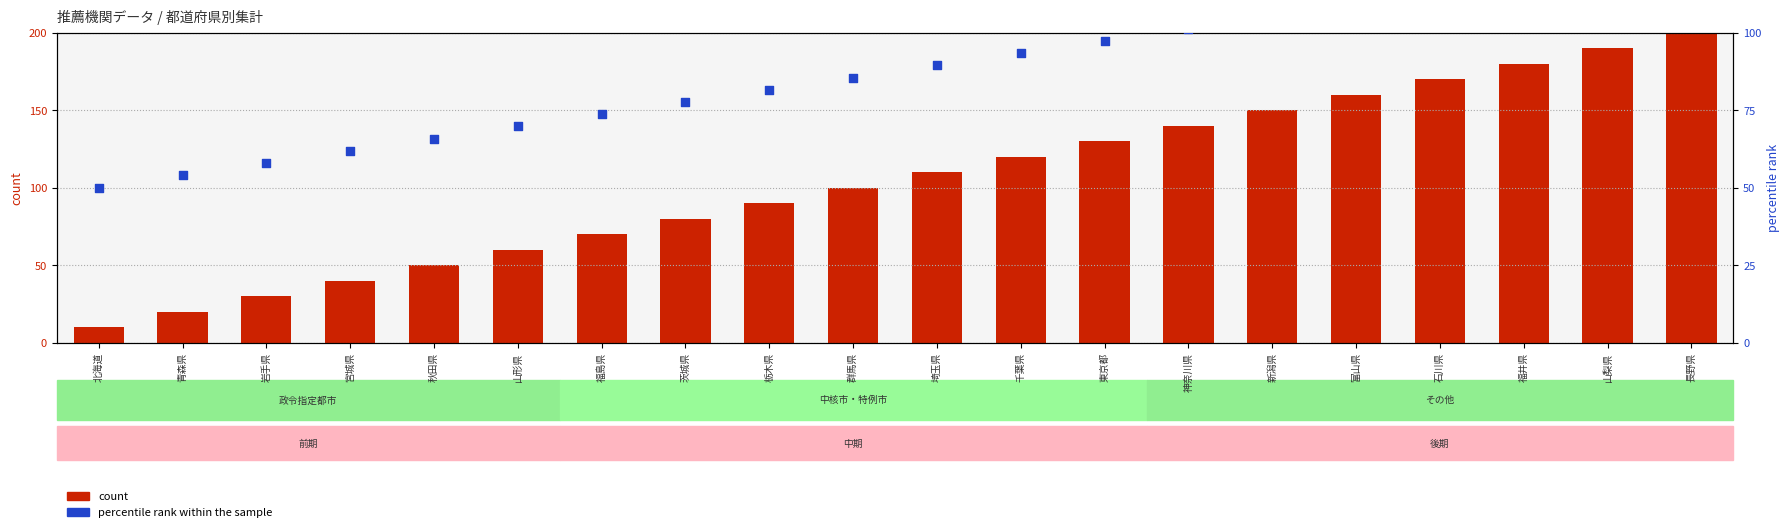

What are all the series names shown in the legend?

count, percentile rank within the sample